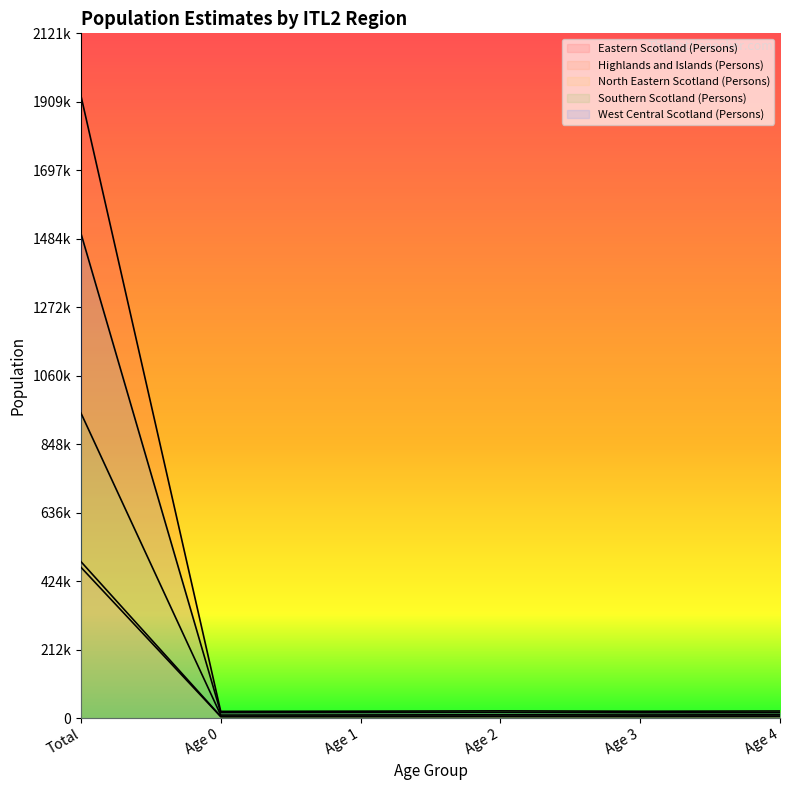

What is the label of the 6th point from the right?

Total